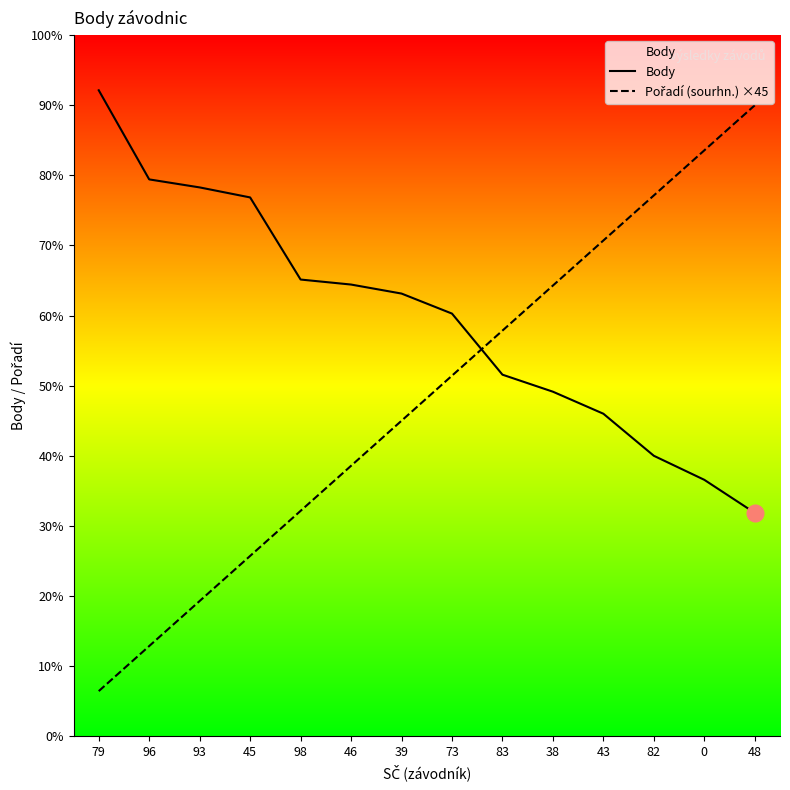

At which label does Pořadí (sourhn.) ×45 reach its peak?

48